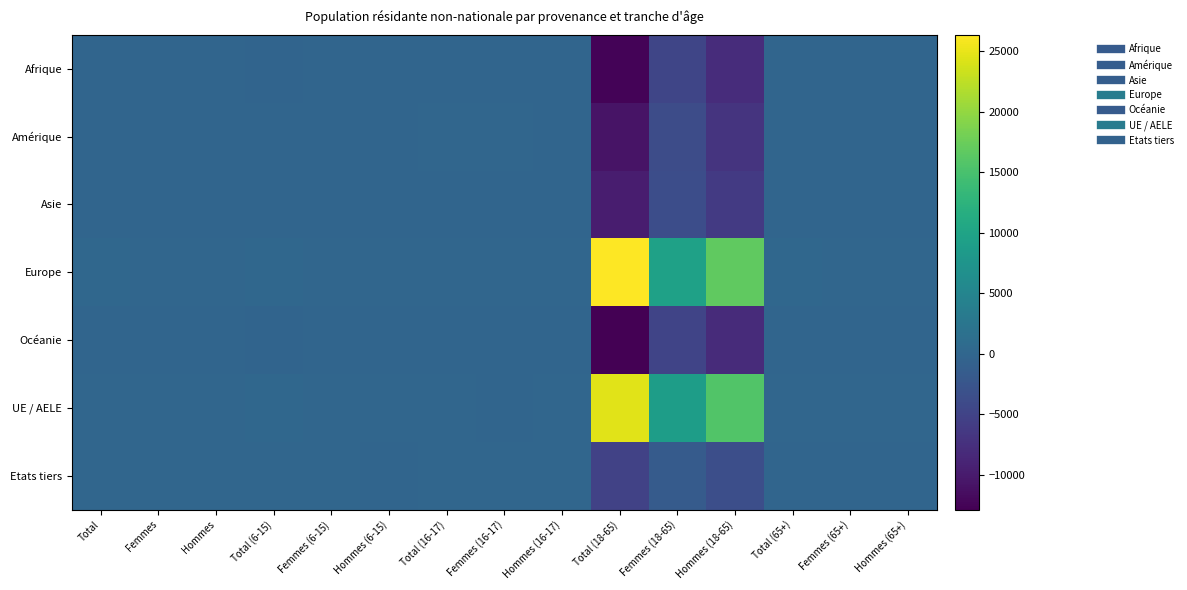

Rank the series by their maximum value, from lowest to highest.

Océanie, Afrique, Asie, Amérique, Etats tiers, UE / AELE, Europe